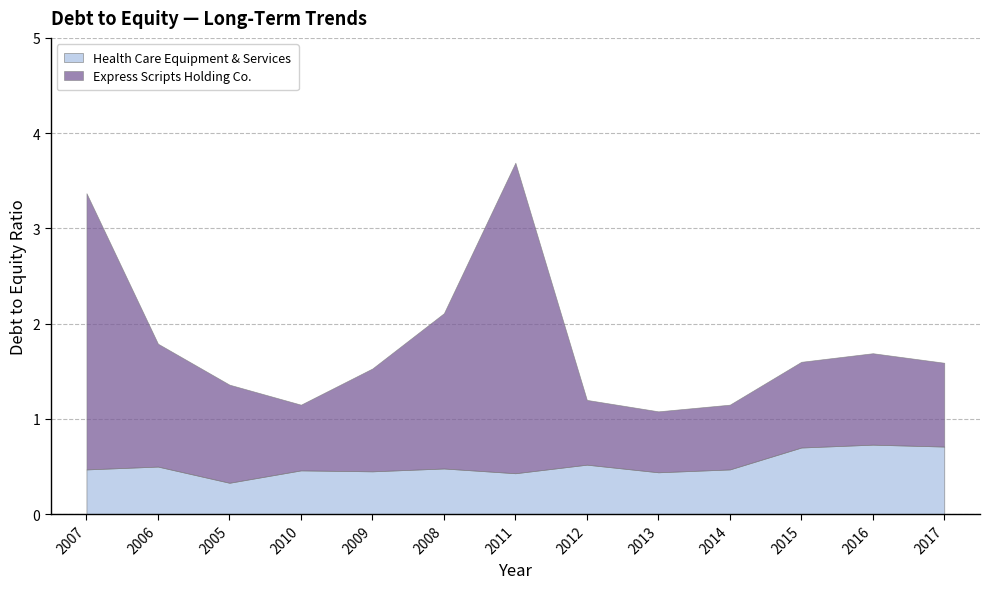

What is the maximum value for Health Care Equipment & Services?

0.7